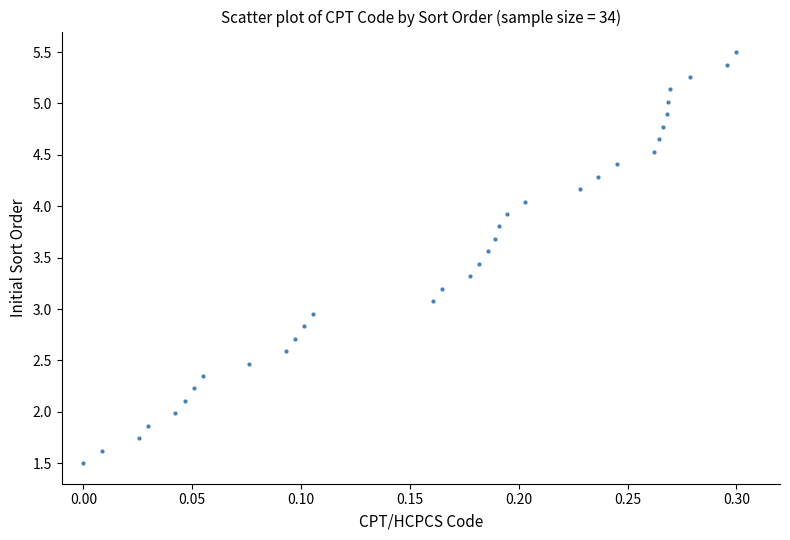

What is the range of X values (max minus min)?

0.3